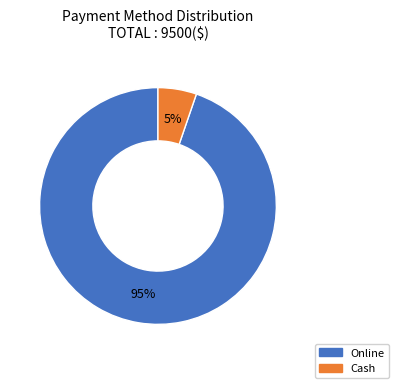

To the nearest percent, what is the average slice percentage?

50%